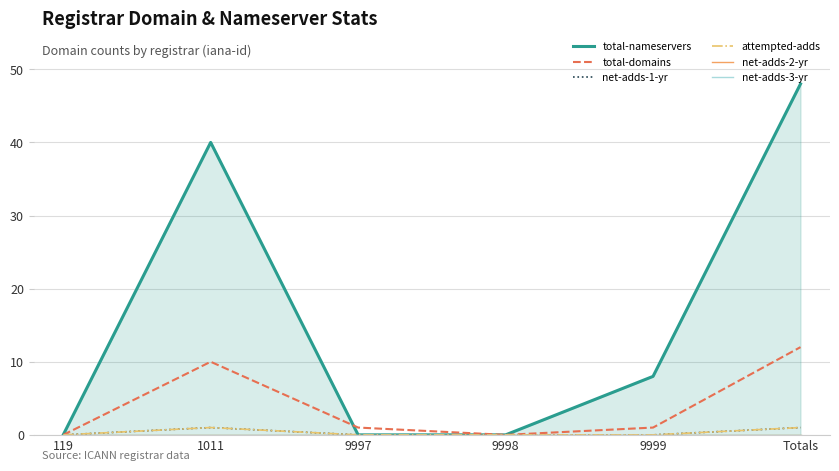

Is the value of total-nameservers at 9998 greater than the value of attempted-adds at 9999?

No